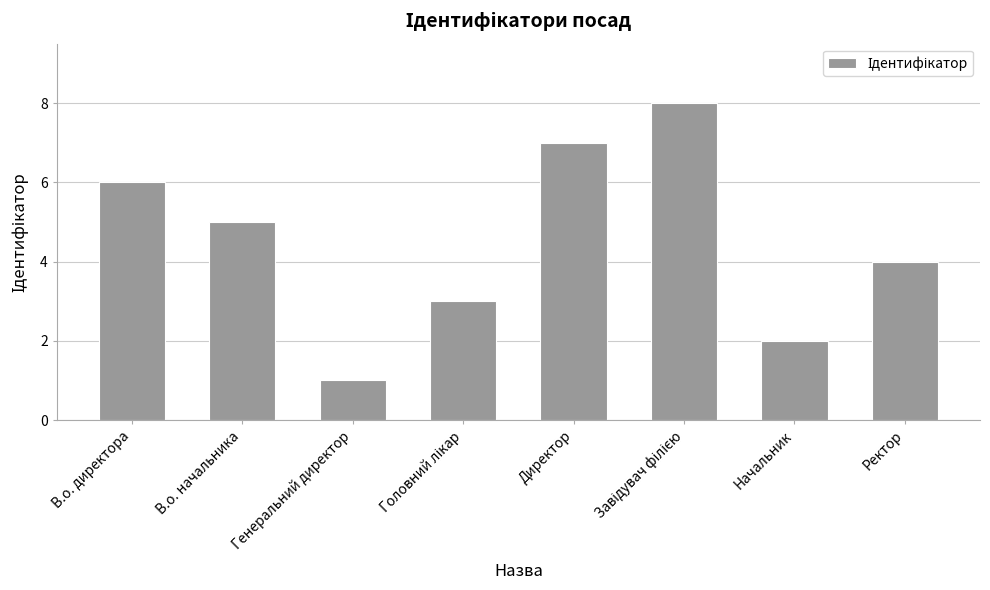

What position from the left is Ректор?

8